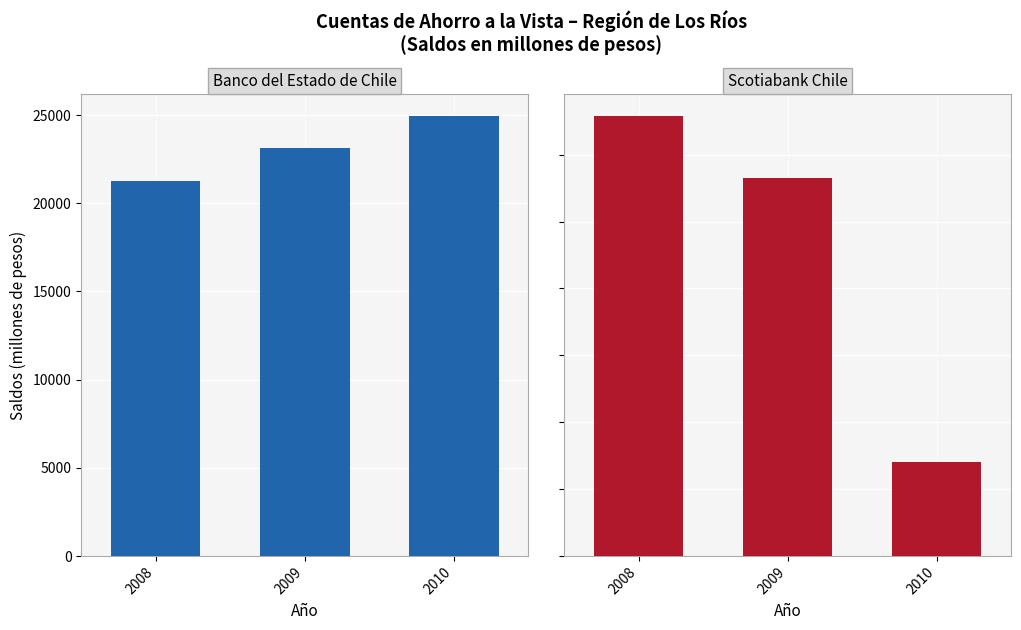

What is the highest value of the Scotiabank Chile series?

329.1